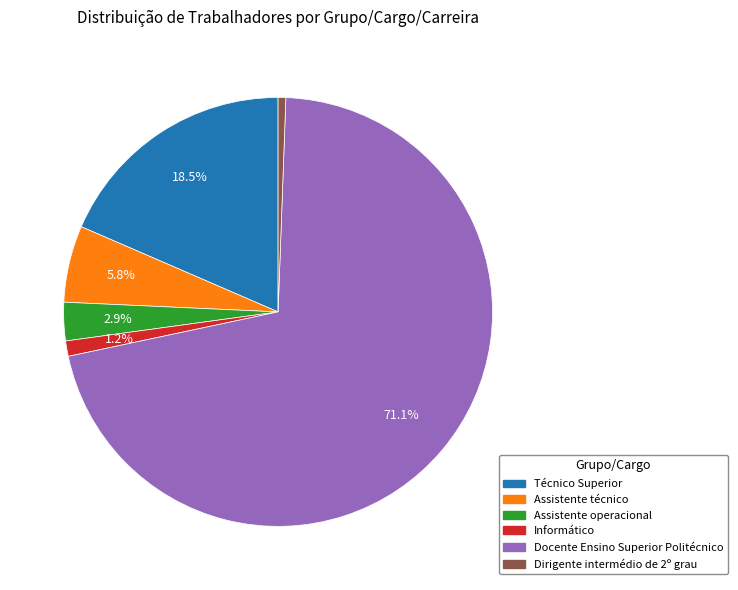

Which has a higher value, Assistente operacional or Informático?

Assistente operacional